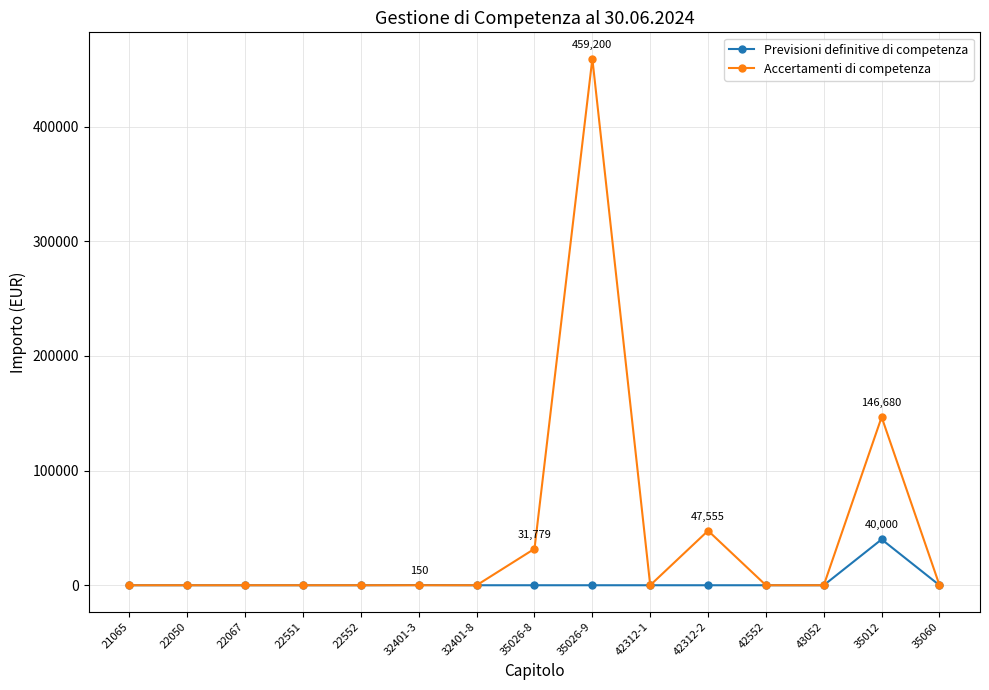

Is it true that Previsioni definitive di competenza equals -19107.7 at 22552?

False